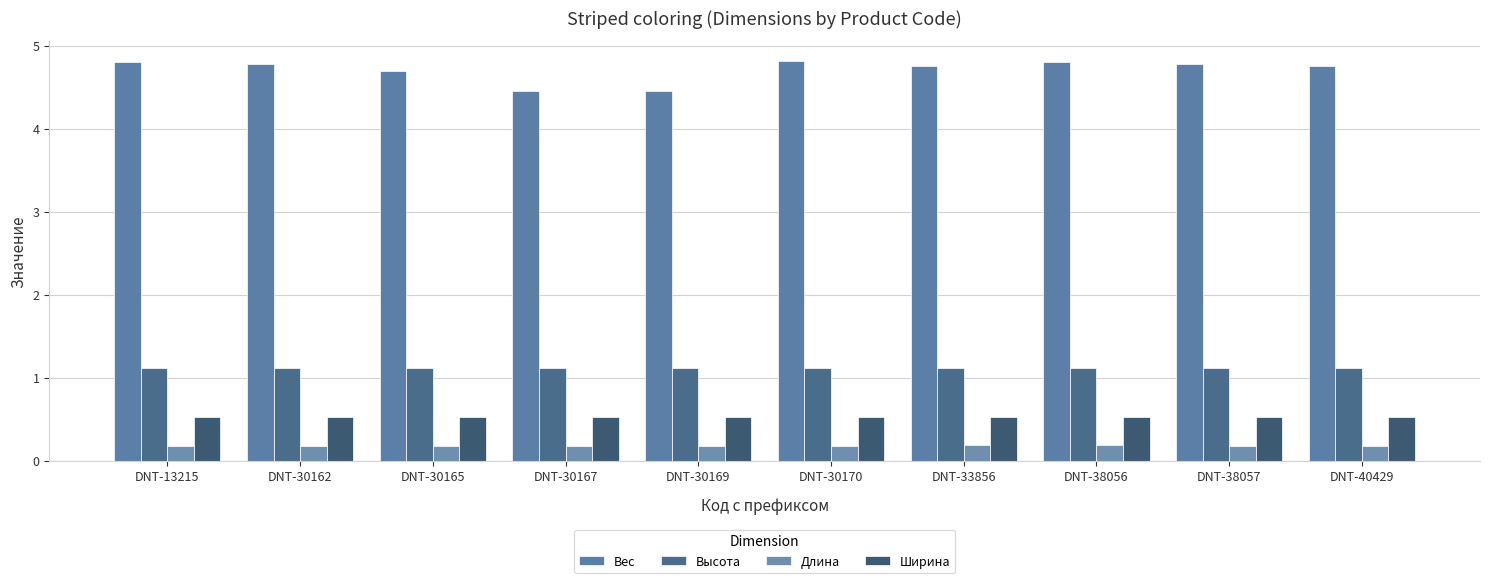

Which label corresponds to the largest value in the chart?

DNT-30170